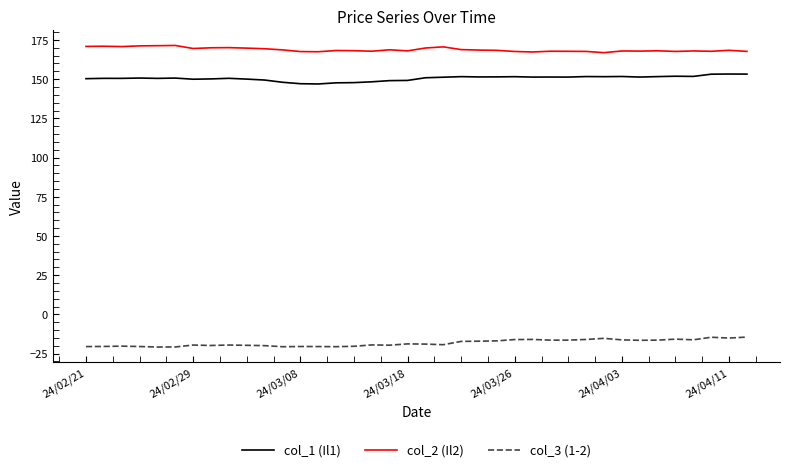

Count the number of categories in the chart.

38